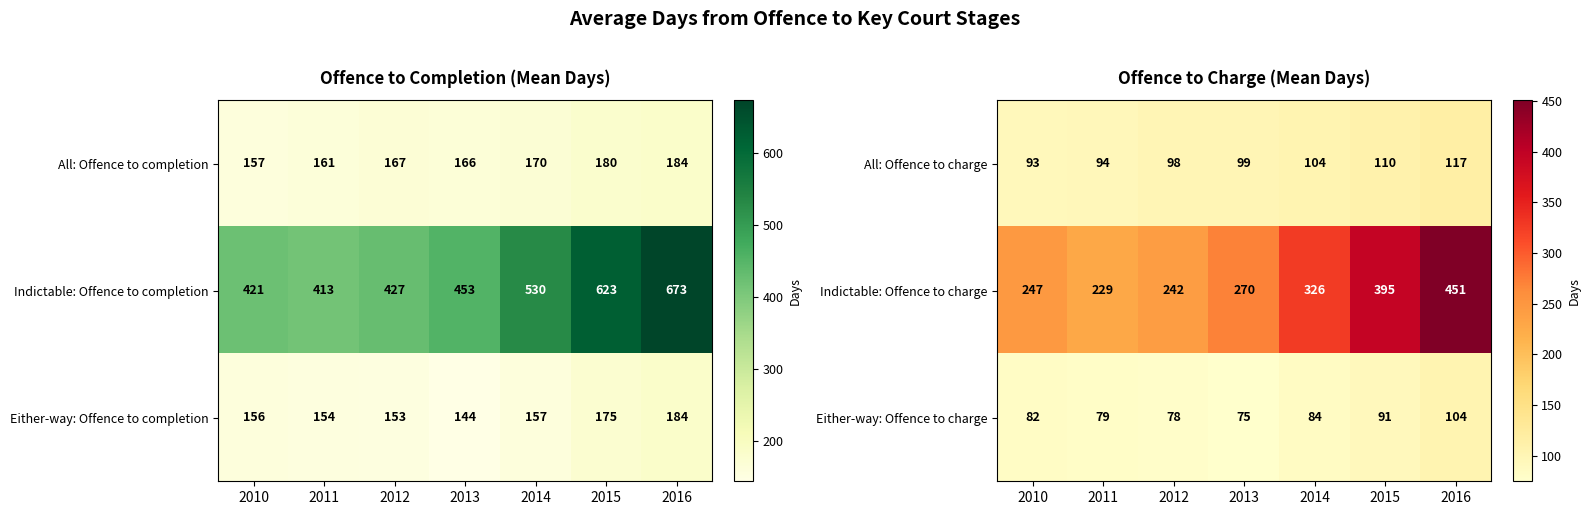

Which category has the lowest value in the Indictable: Offence to charge series?

2011